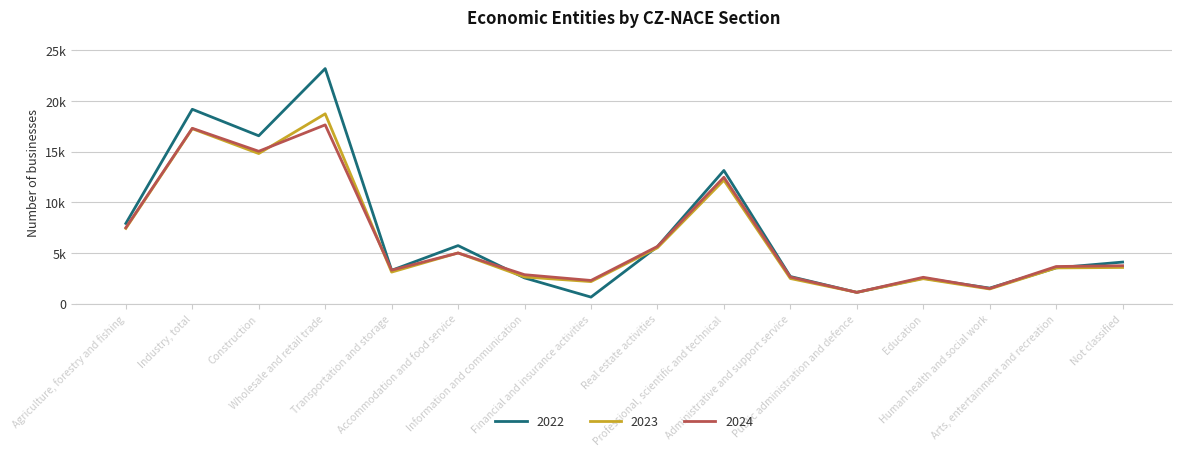

What is the sum of all 2024 values?

104445